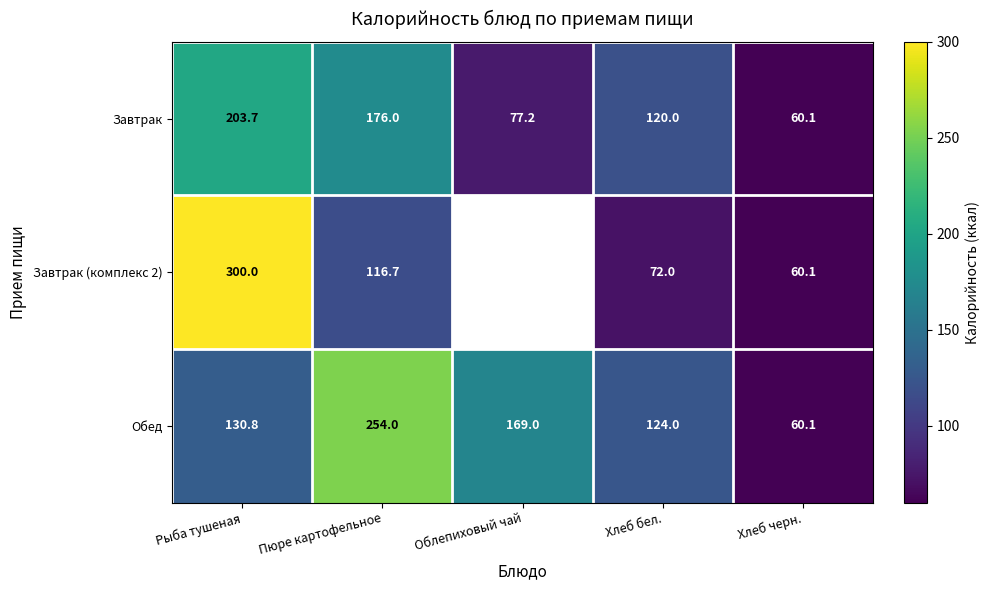

At which label is Обед closest to 157?

Облепиховый чай